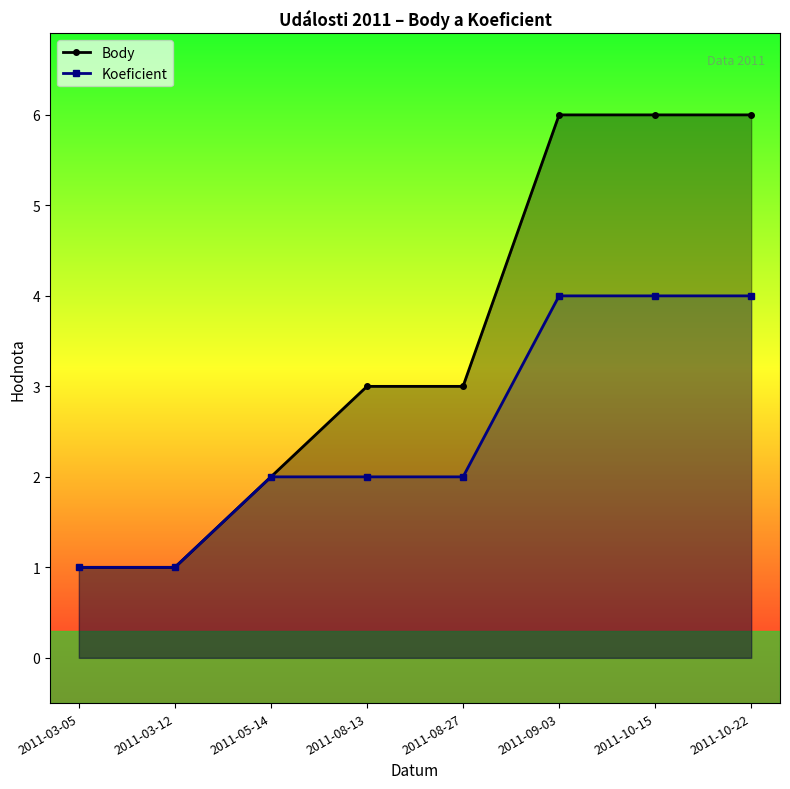

How many series are shown in this chart?

2